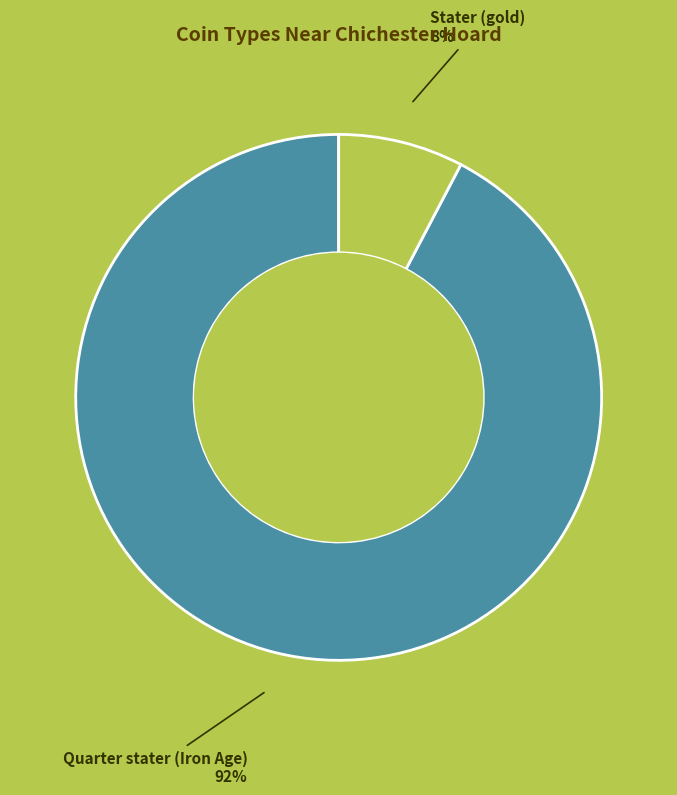

What percentage is the Quarter stater (Iron Age) slice, to the nearest percent?

92%